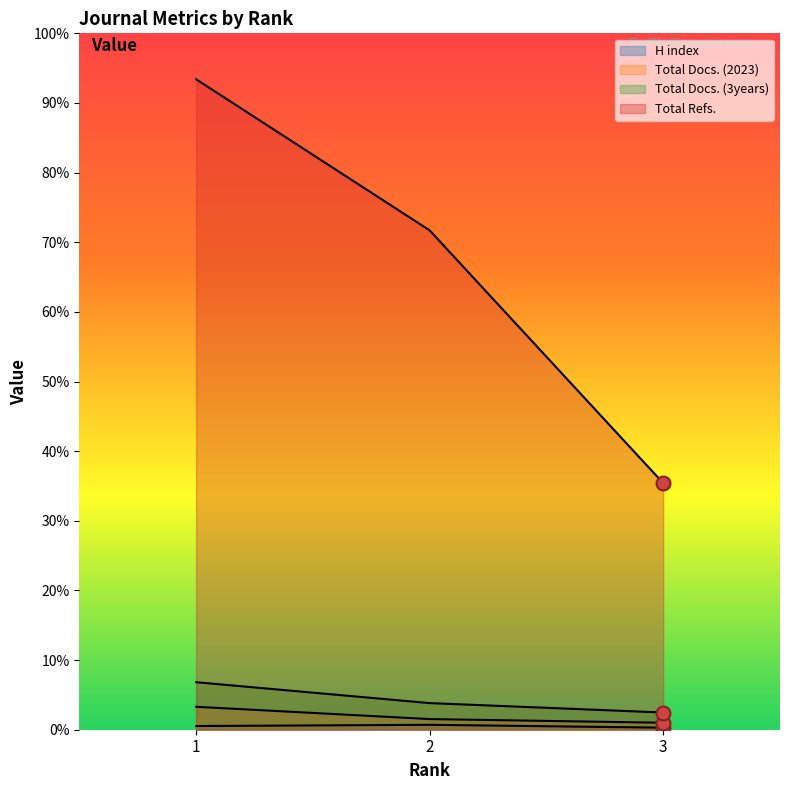

Which has a higher value, 1 or 2?

2